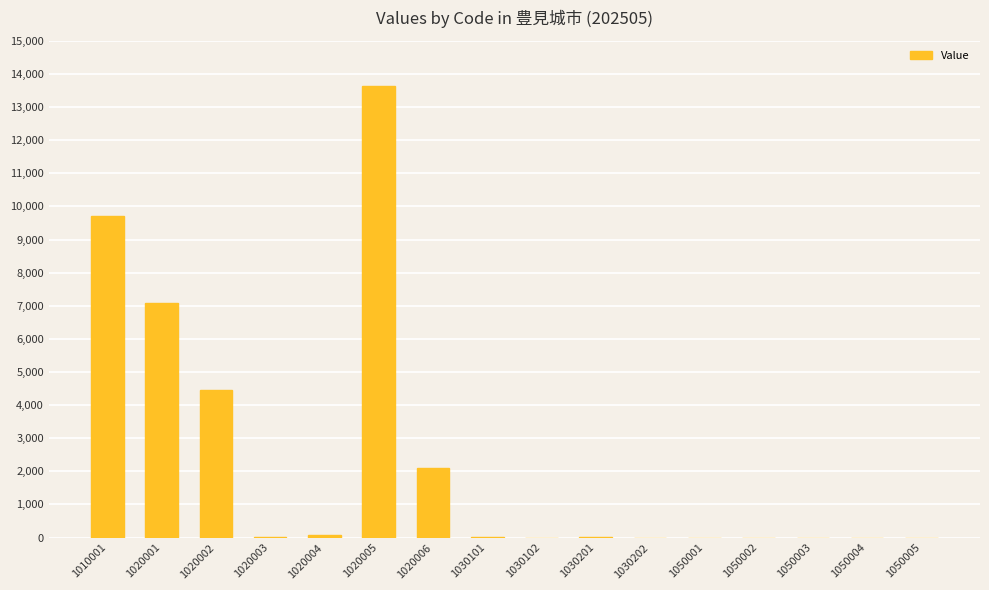

How many categories are shown in the chart?

16